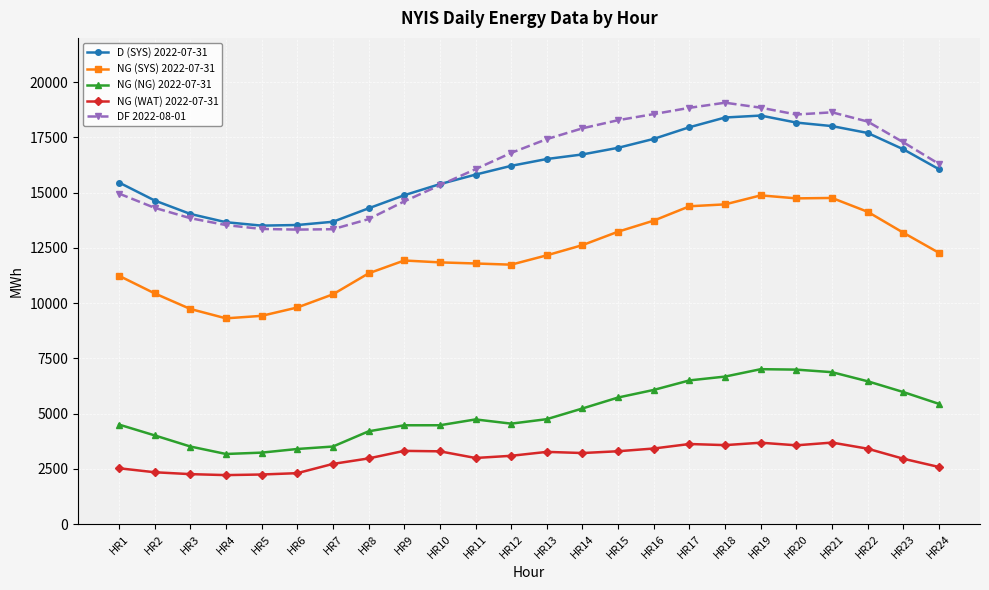

What is the value of the NG (WAT) 2022-07-31 point at the 19th from the left?

3680